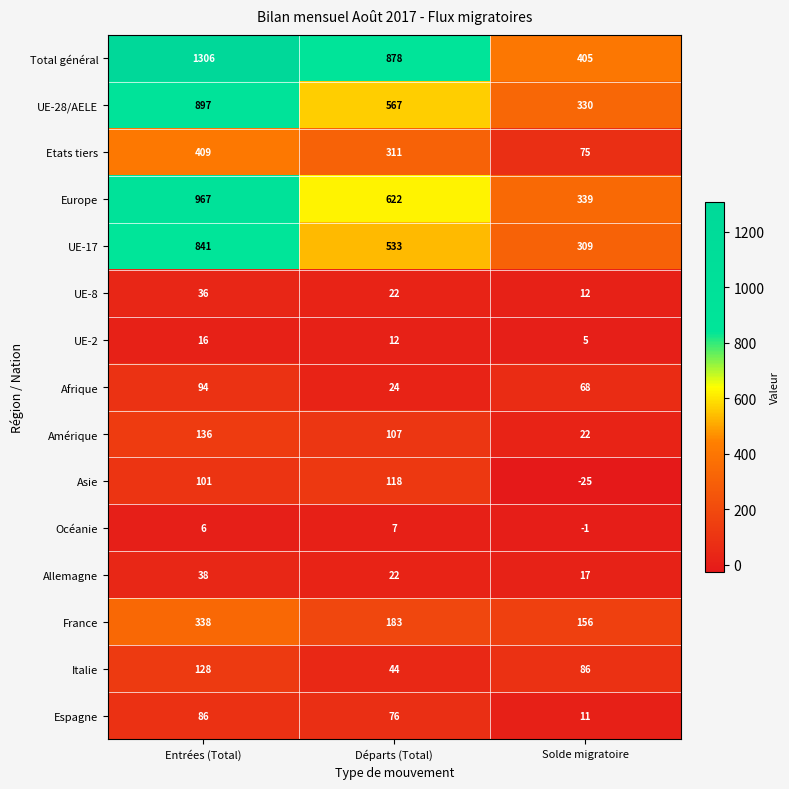

What is the lowest value of the Italie series?

44